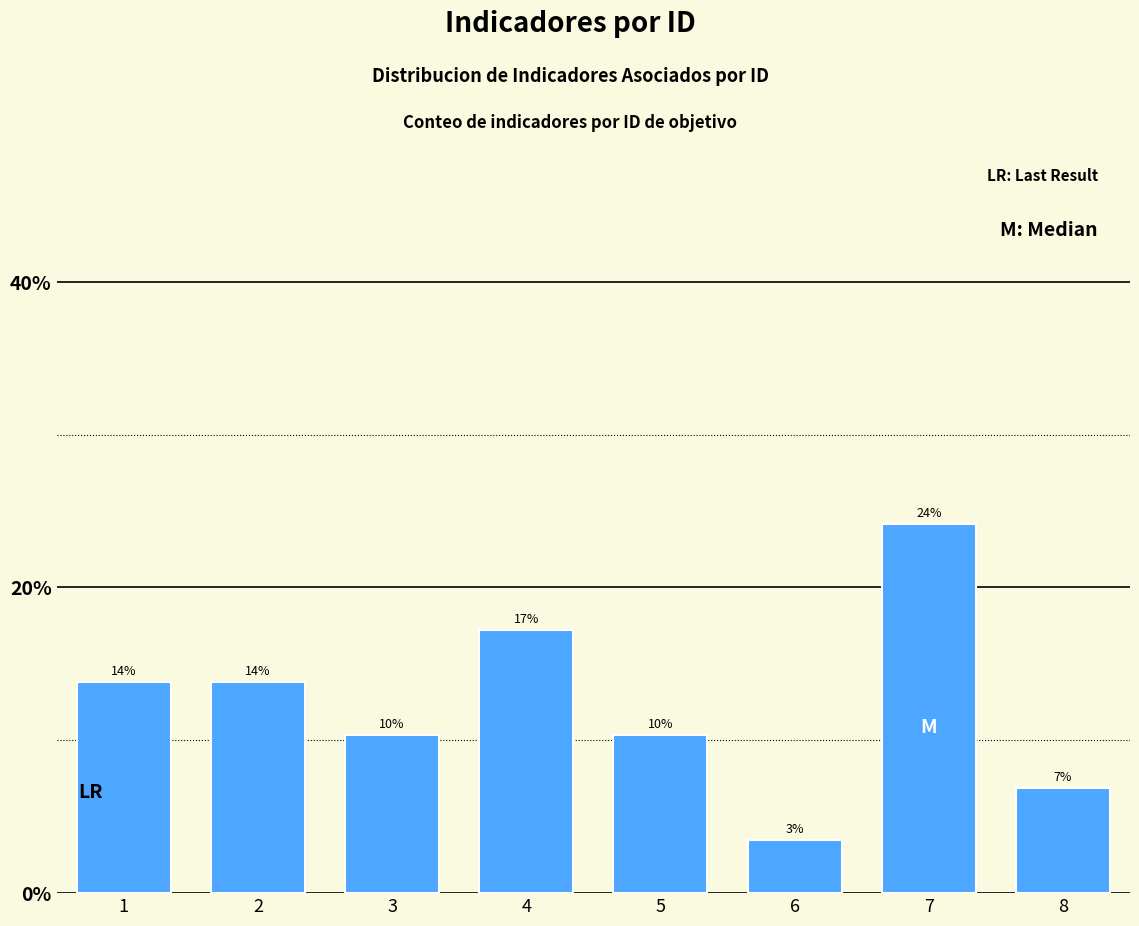

How many bars are there in total?

8